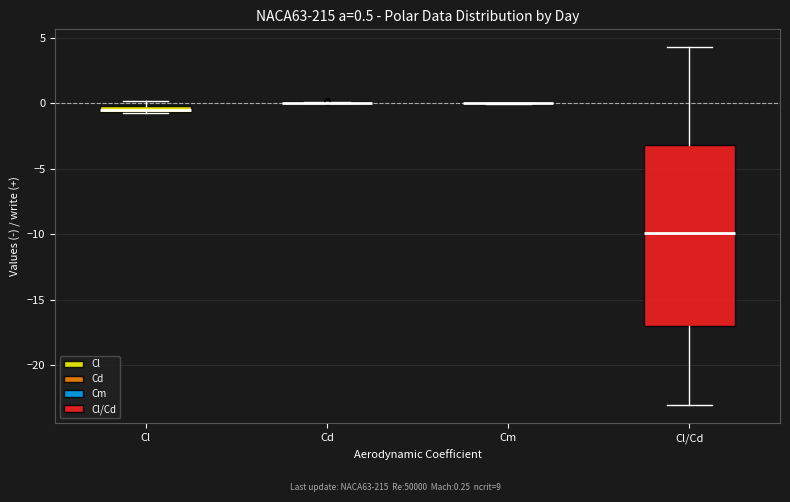

Which box is the tallest, from its lower edge to its upper edge?

Cl/Cd